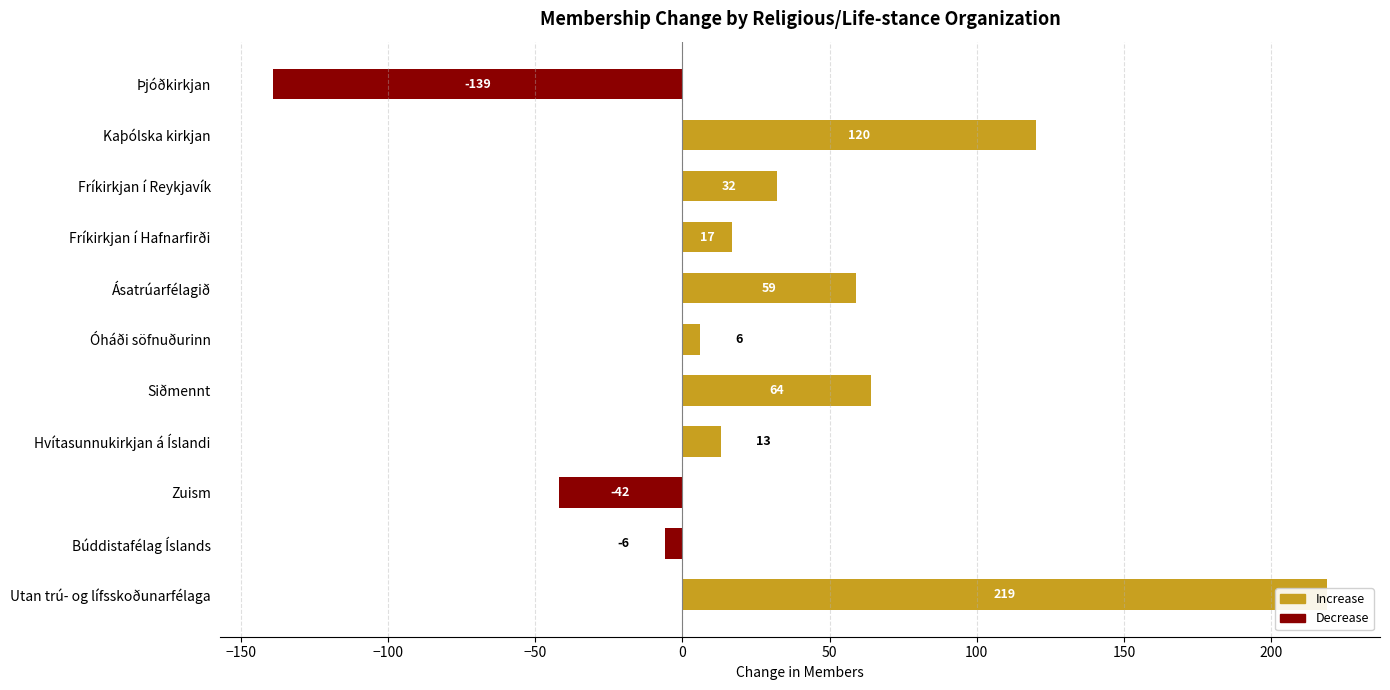

How many values are above zero?

8